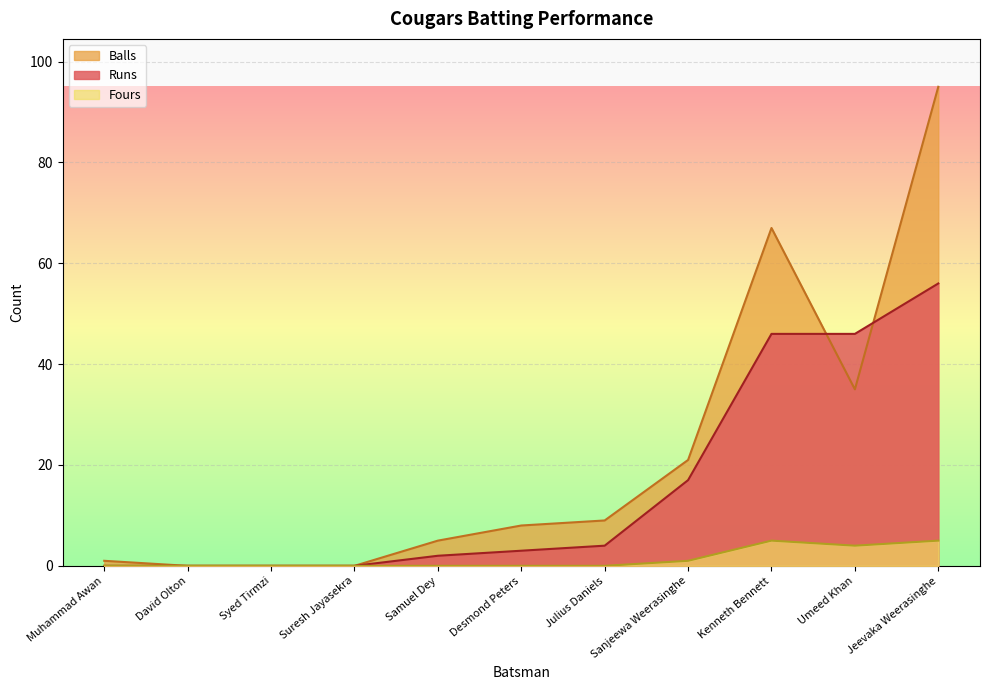

What is the difference between the maximum and minimum values in the Balls series?

95